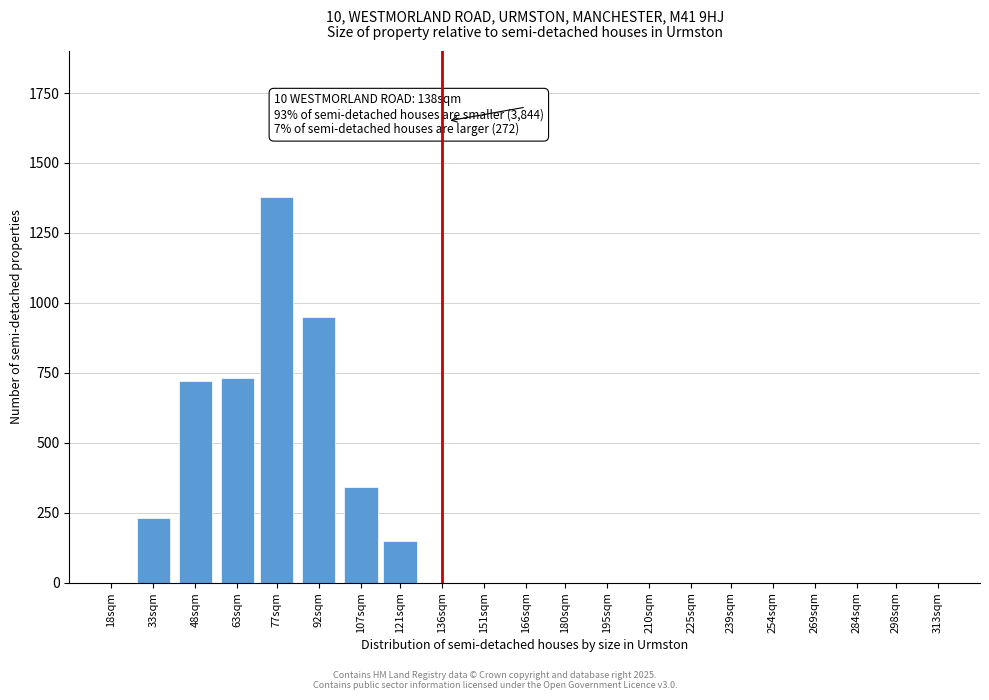

Reading right to left, what are all the values shown in this chart?

313sqm=0	298sqm=0	284sqm=0	269sqm=0	254sqm=0	239sqm=0	225sqm=0	210sqm=0	195sqm=0	180sqm=0	166sqm=0	151sqm=0	136sqm=0	121sqm=150	107sqm=340	92sqm=950	77sqm=1380	63sqm=730	48sqm=720	33sqm=230	18sqm=0